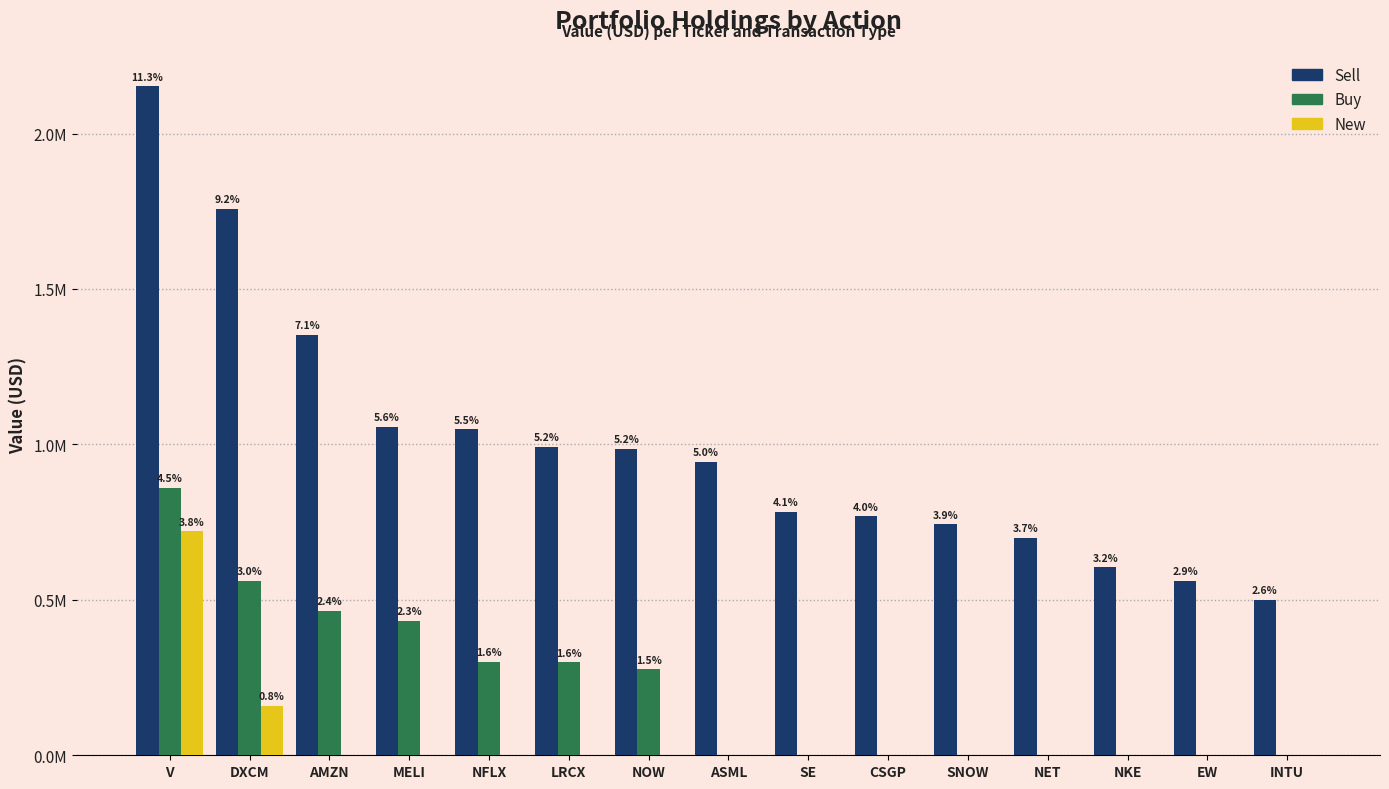

Are the bars grouped side by side (vs. stacked)?

Yes